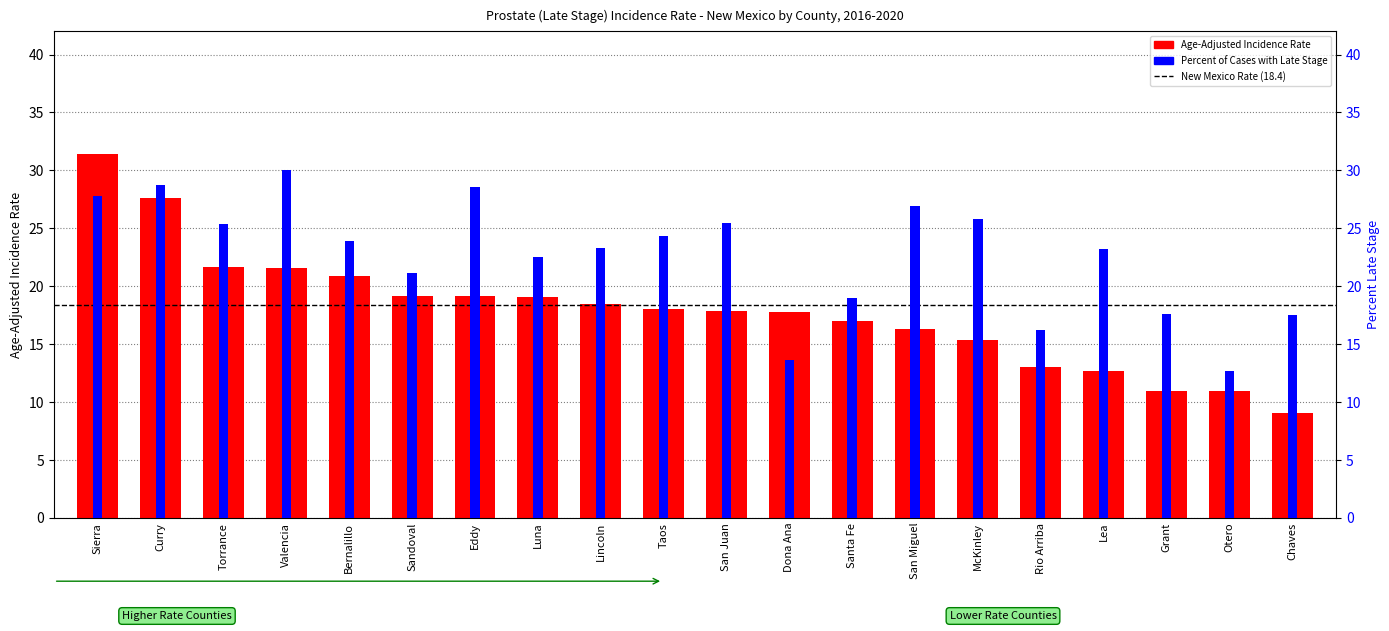

What position from the left is Lincoln?

9